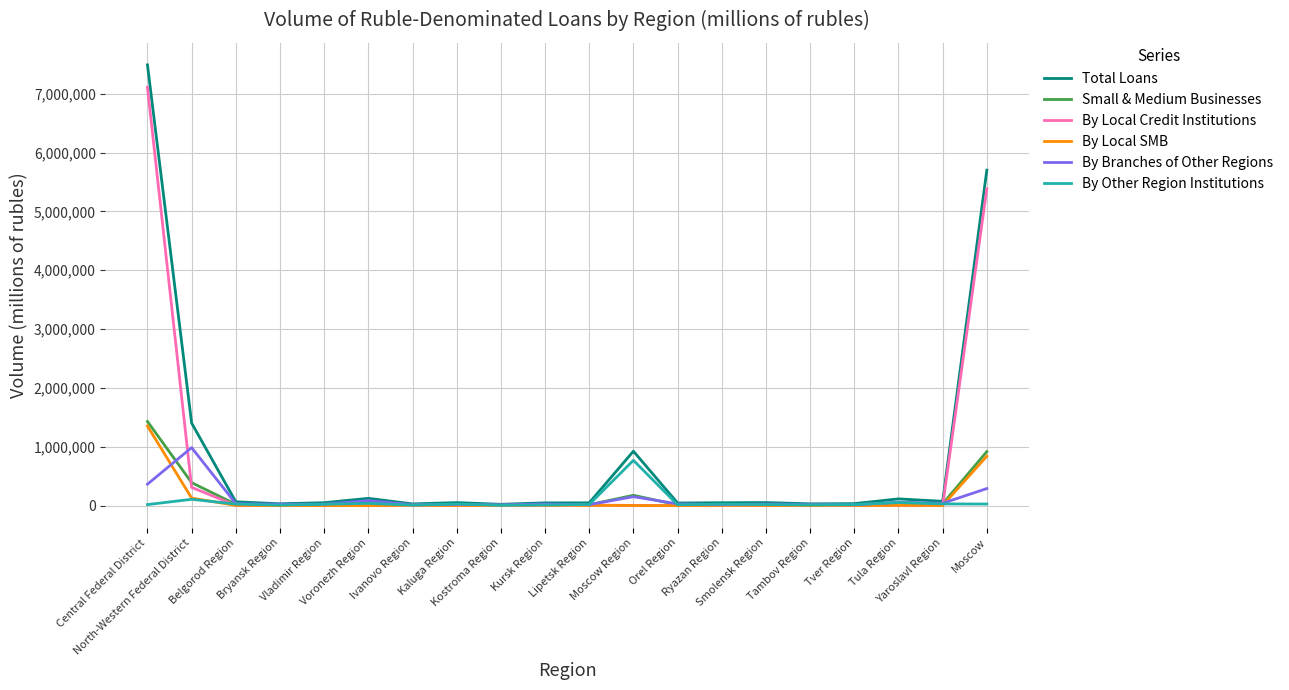

Which series has the largest range (max minus min)?

Total Loans